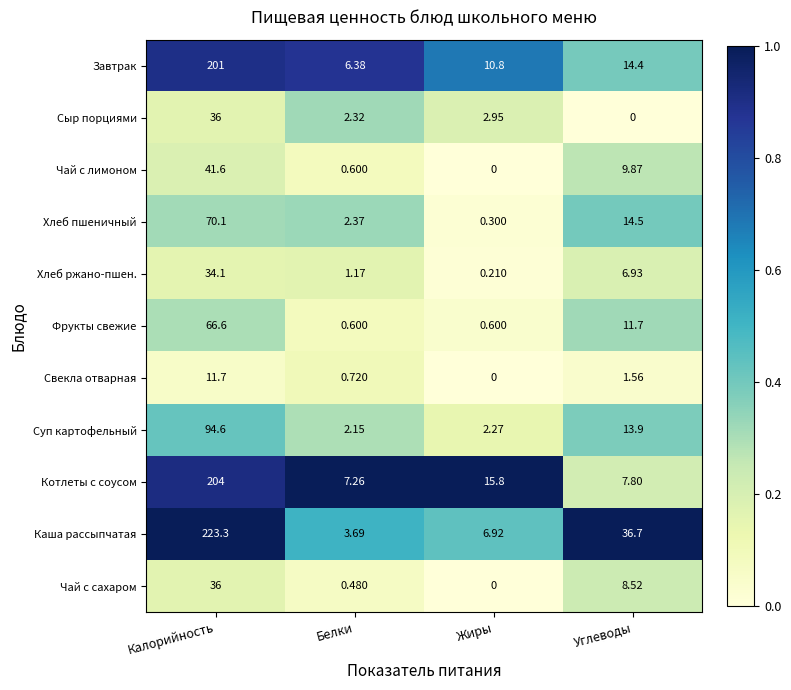

Which series has the largest total across all categories?

Каша рассыпчатая